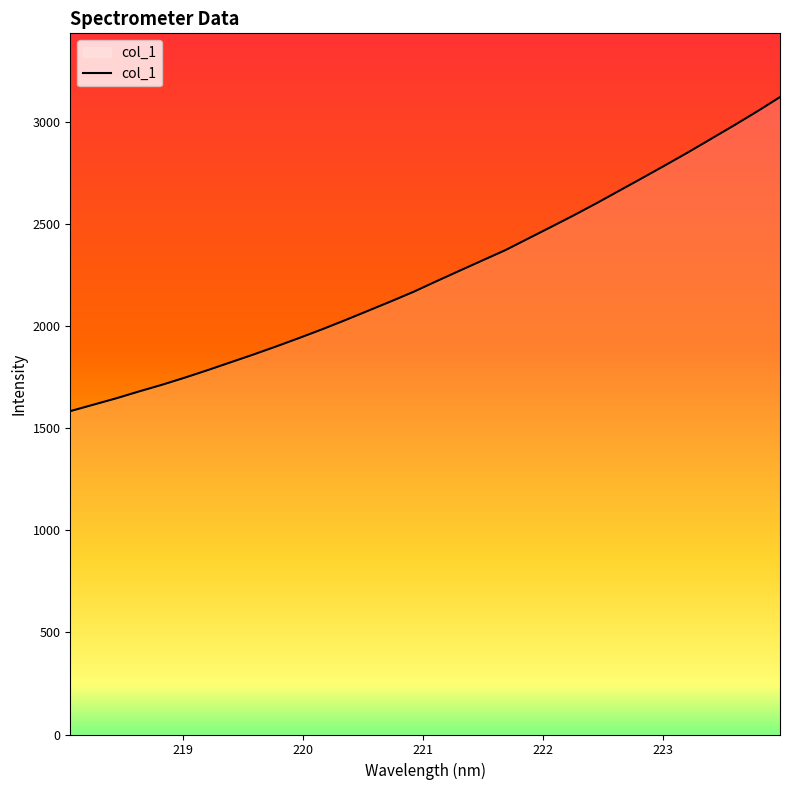

What is the greatest value displayed?

3119.6